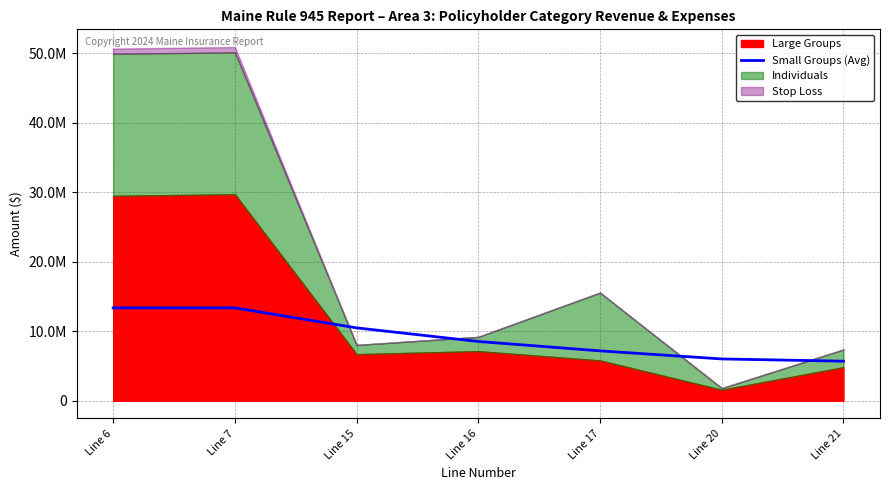

True or false: the data shows 6018352.5 at Line 20.

True